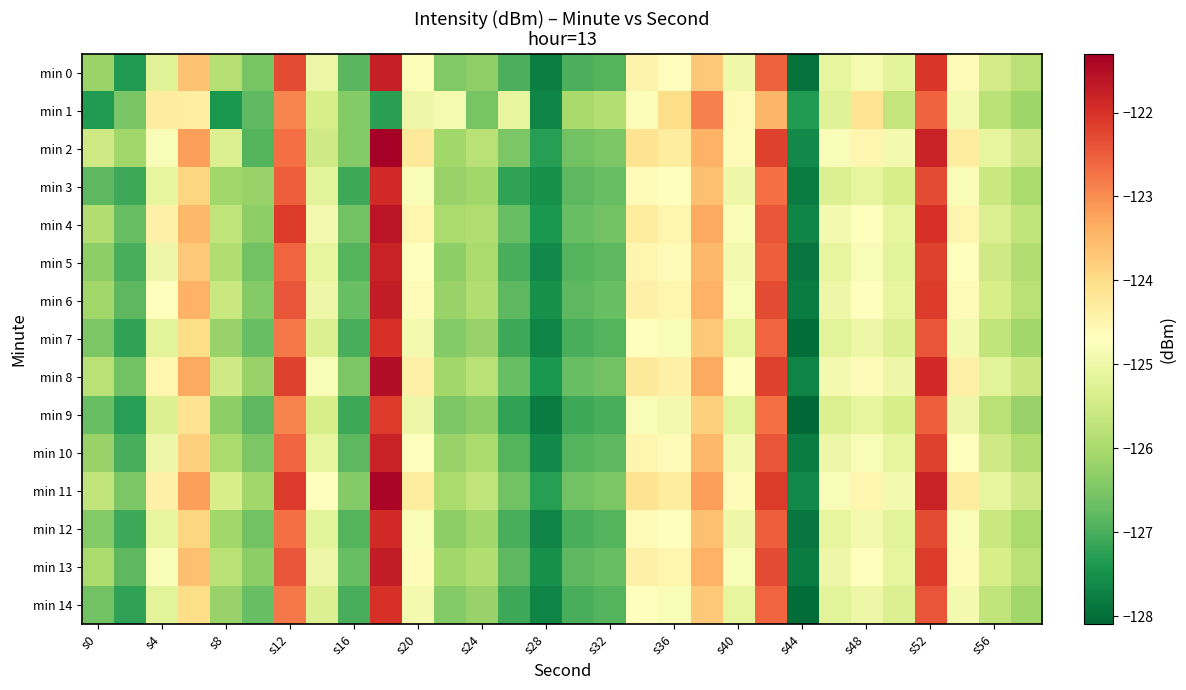

Which category has the lowest value across all series?

s44